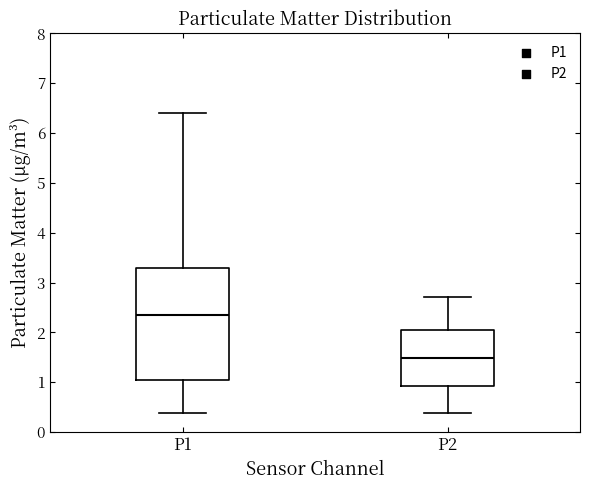

Where does the upper whisker of the box for P1 end on the y-axis? The values are not printed on the chart, so give them approximately, as read against the axis.

6.4